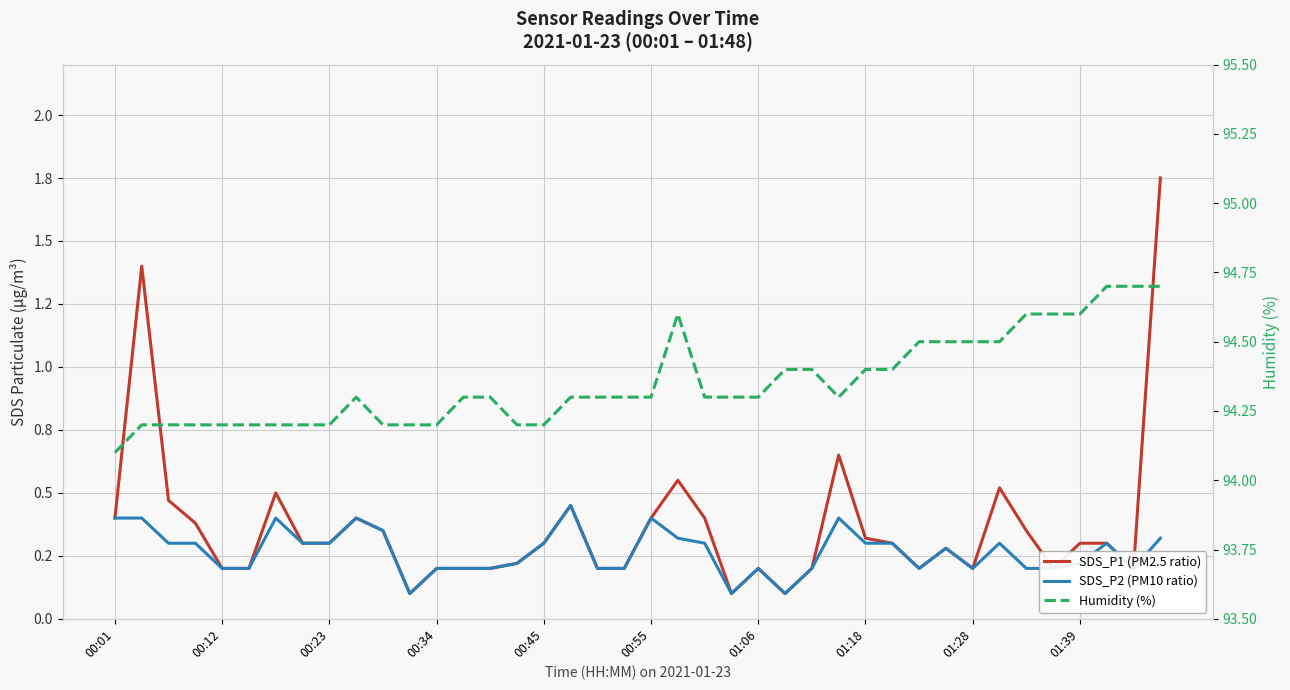

True or false: SDS_P1 (PM2.5 ratio) has a value of 0.3 at 34.

True